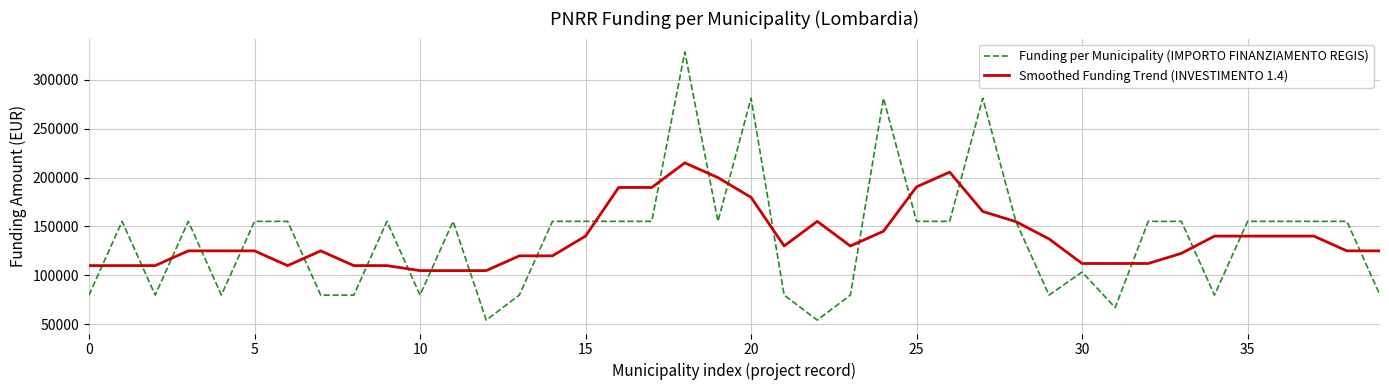

What is the maximum value shown in the chart?

328160.0